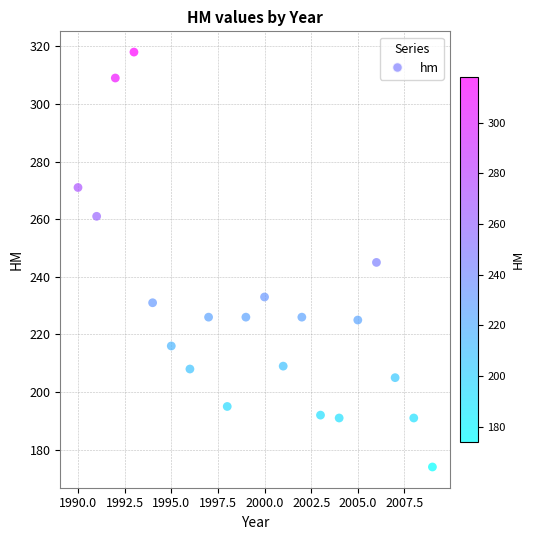

What is the range of X values (max minus min)?

19